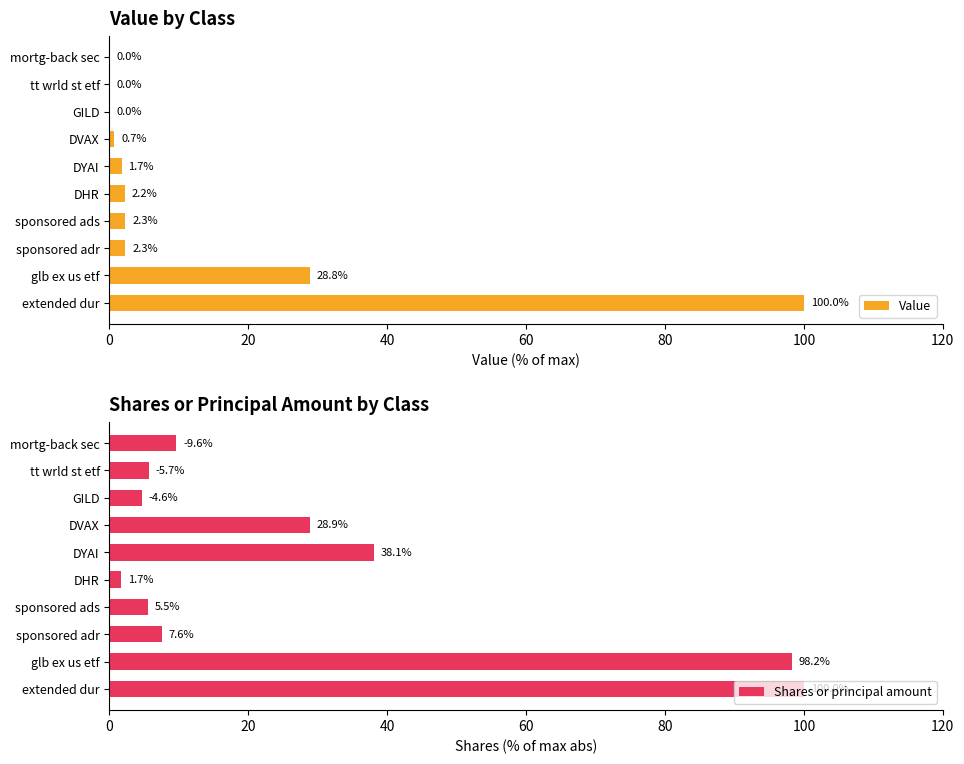

At which label does Value reach its peak?

extended dur